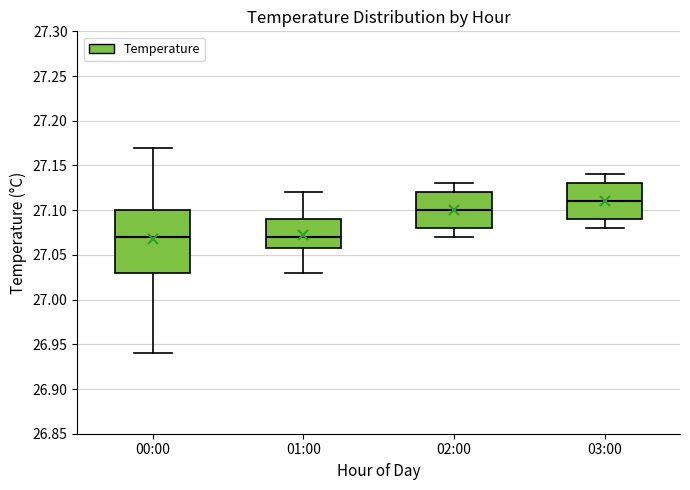

Reading left to right, transcribe this box plot: for each box, give where its median line is, the range the box spans, and where its two whiskers end, as read against the y-axis. The values are not printed on the chart, so give them approximately, as read against the axis.

00:00: median 27.07, box 27.03 to 27.10, whiskers 26.94 to 27.17
01:00: median 27.07, box 27.06 to 27.09, whiskers 27.03 to 27.12
02:00: median 27.10, box 27.08 to 27.12, whiskers 27.07 to 27.13
03:00: median 27.11, box 27.09 to 27.13, whiskers 27.08 to 27.14